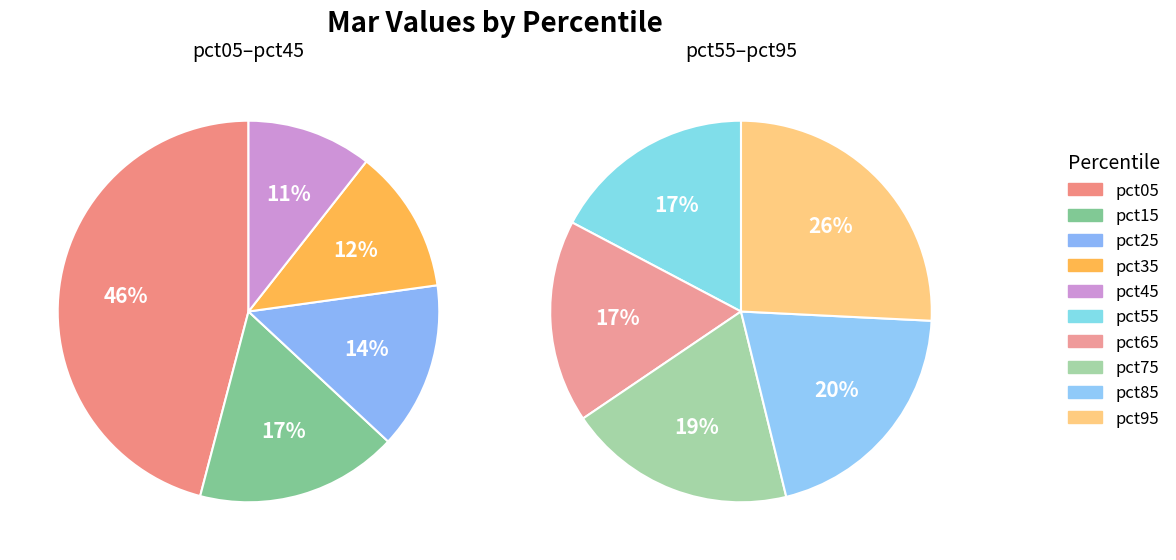

How much of the chart is everything except pct05?

69.6%